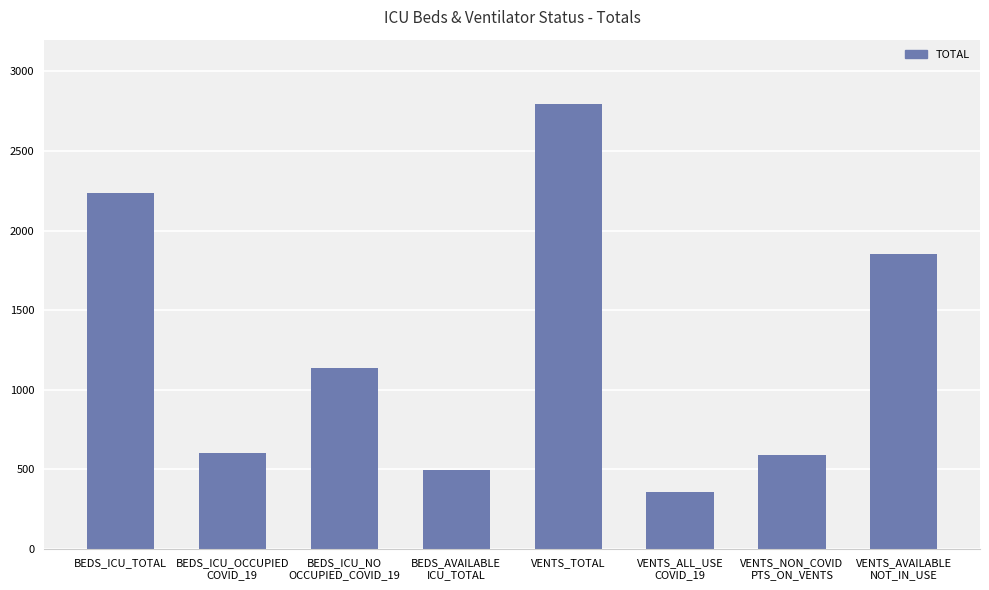

What is the label of the 4th bar from the right?

VENTS_TOTAL